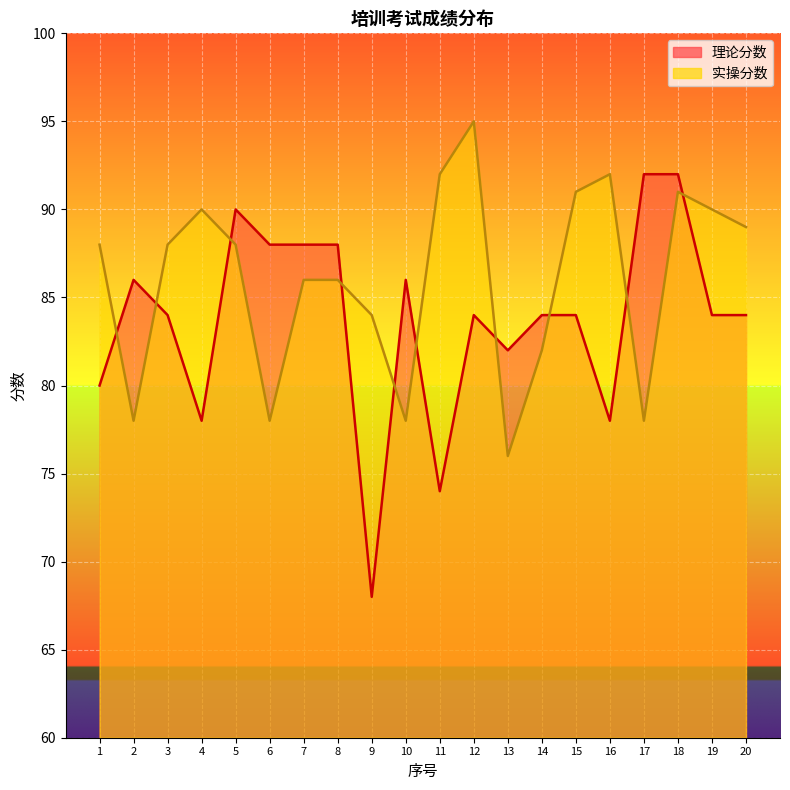

How many lines are shown in the chart?

2